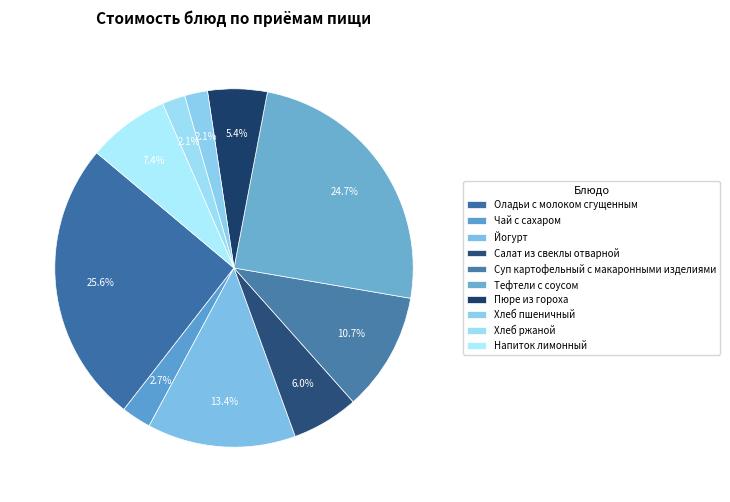

What percentage is the Тефтели с соусом slice, to the nearest percent?

25%